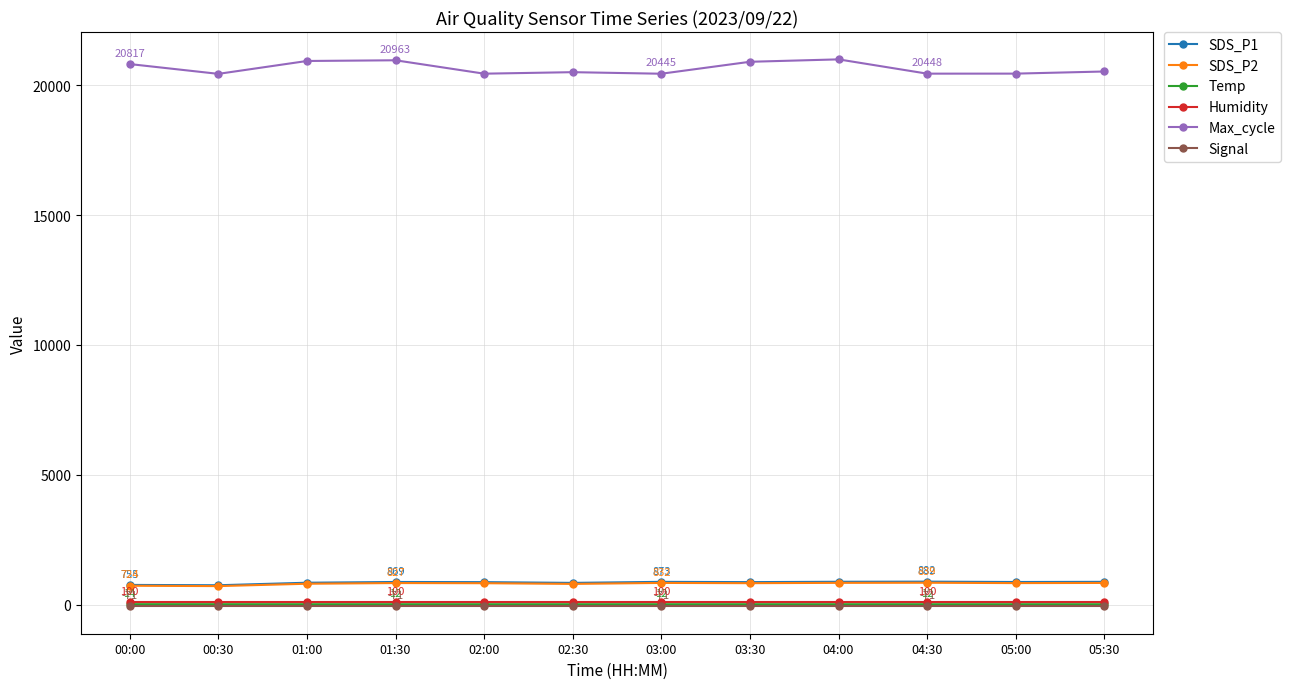

Is it true that Max_cycle equals 7410.3 at 04:00?

False